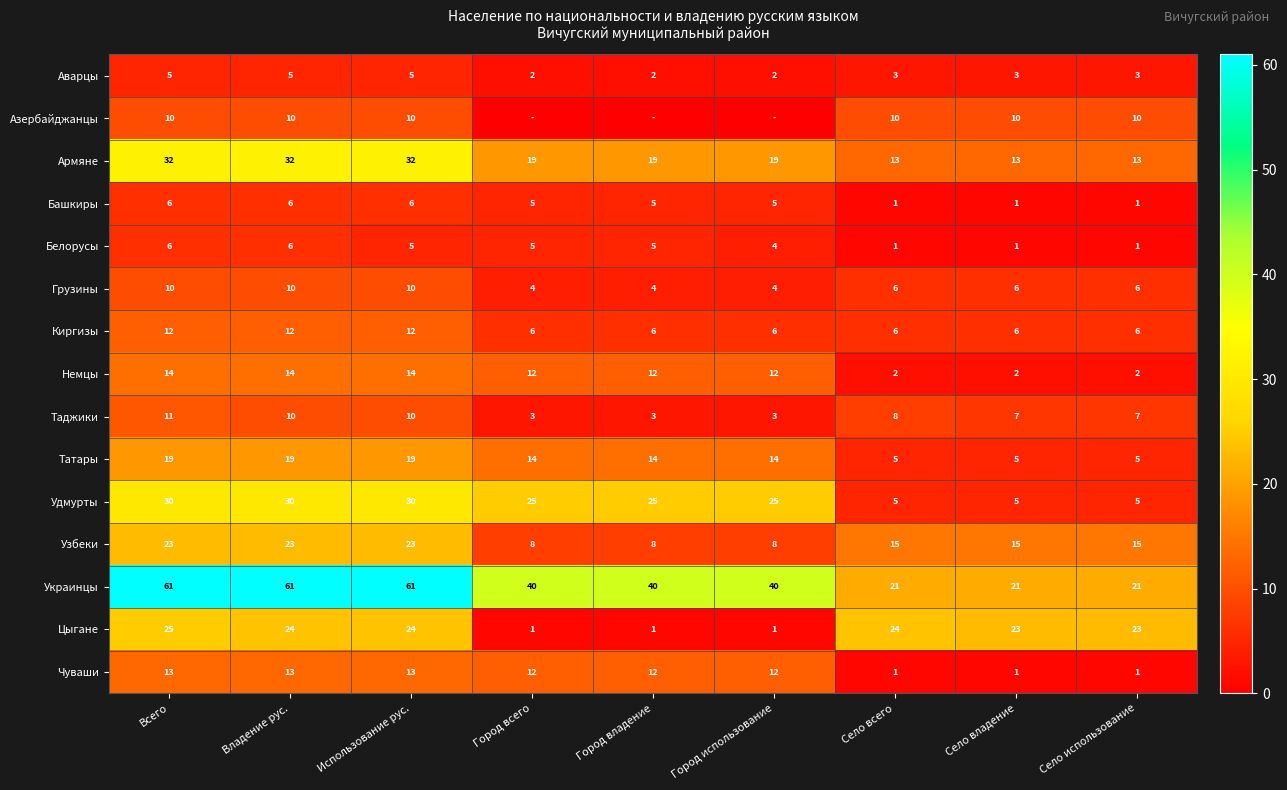

What value does the Татары series have at Использование рус., to the nearest 10?

20